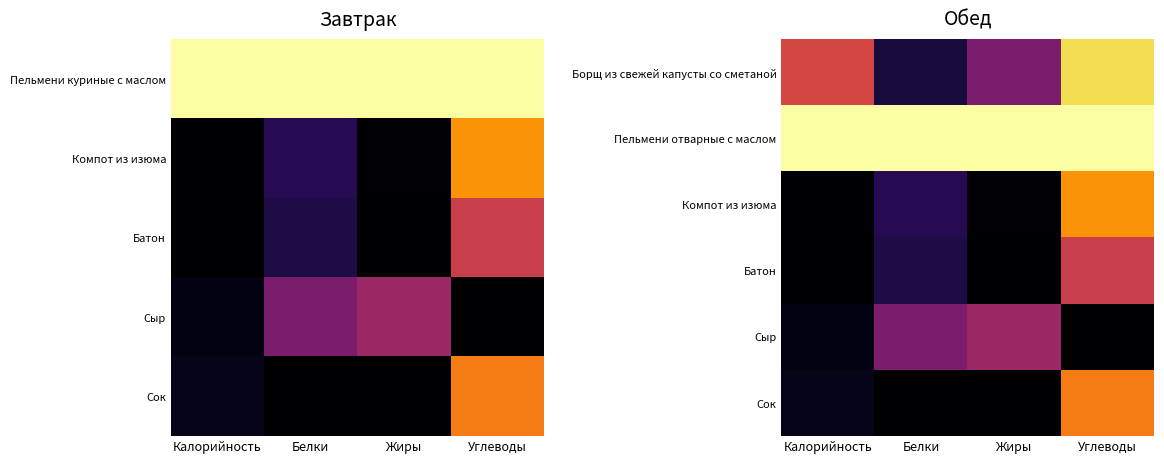

Count the number of data series in this chart.

6